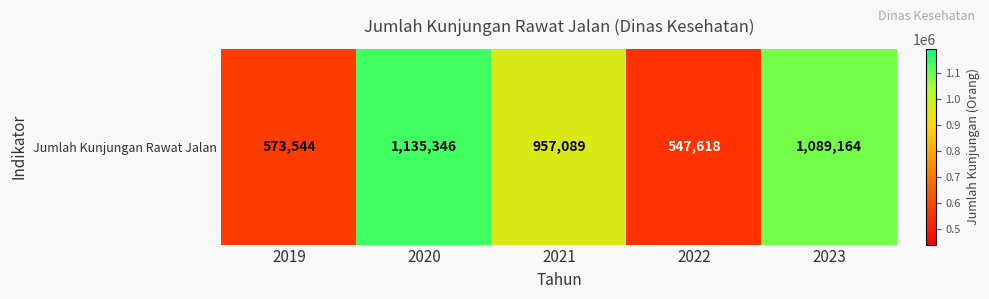

List the labels in order of value, largest first.

2020, 2023, 2021, 2019, 2022